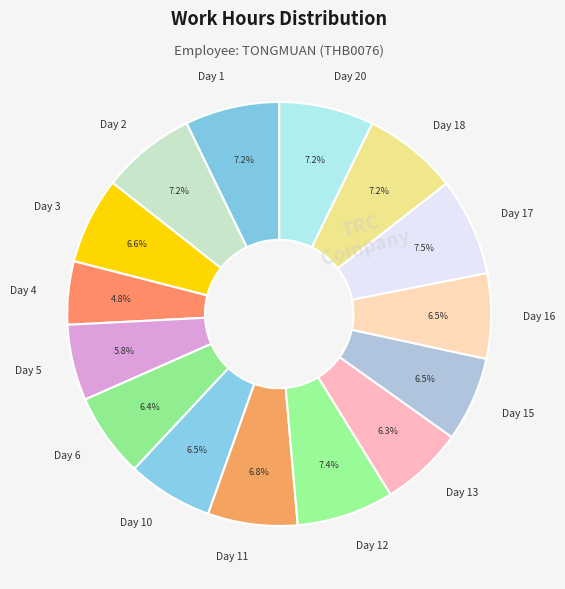

Which has a higher value, Day 4 or Day 13?

Day 13